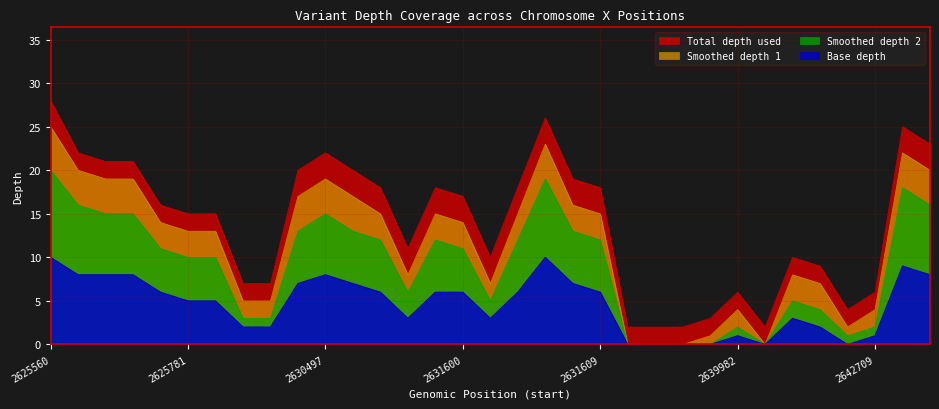

What is the sum of the depth_smooth2 values at 2639982 and 2630449?

15